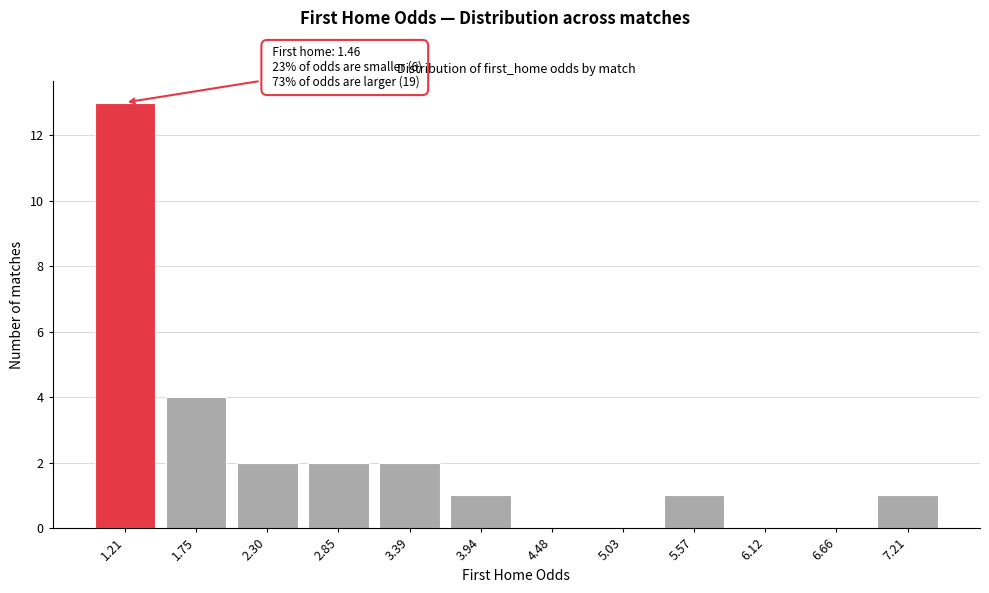

Reading right to left, transcribe all the data shown in this chart.

7.21=1	6.66=0	6.12=0	5.57=1	5.03=0	4.48=0	3.94=1	3.39=2	2.85=2	2.30=2	1.75=4	1.21=13